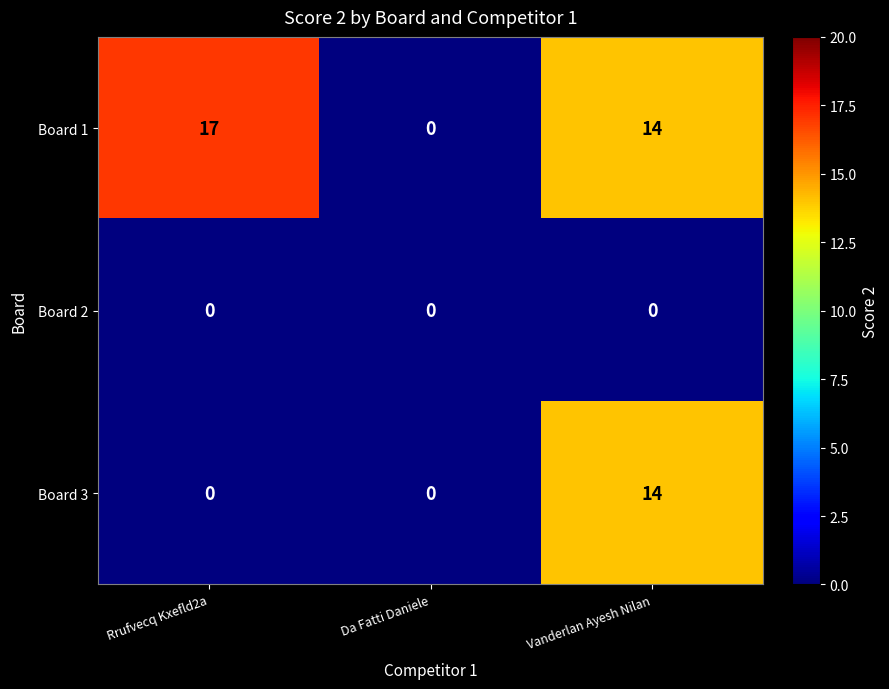

How many distinct data groups are displayed?

3